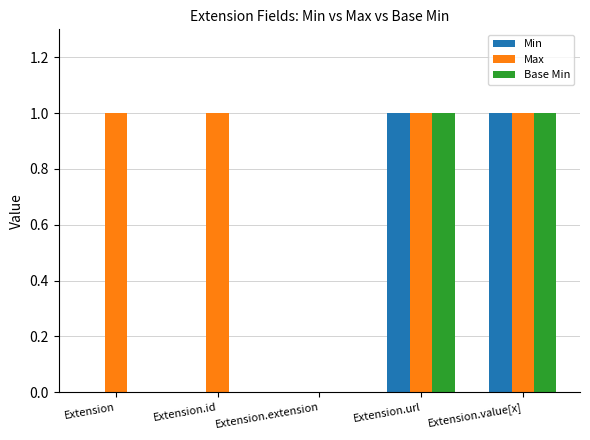

How many data points does each series have?

5